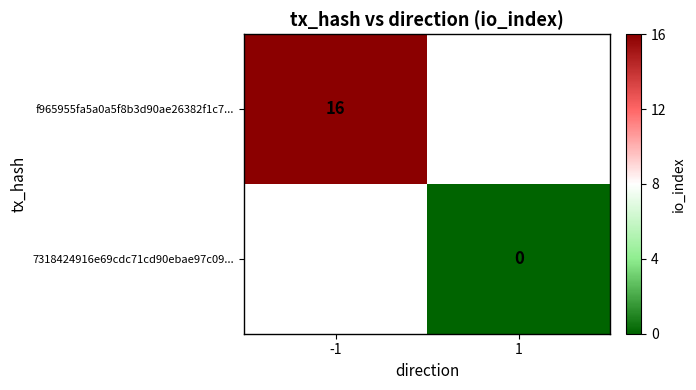

The value of f965955fa5a0a5f8b3d90ae26382f1c7... at -1 is 16. True or false?

True